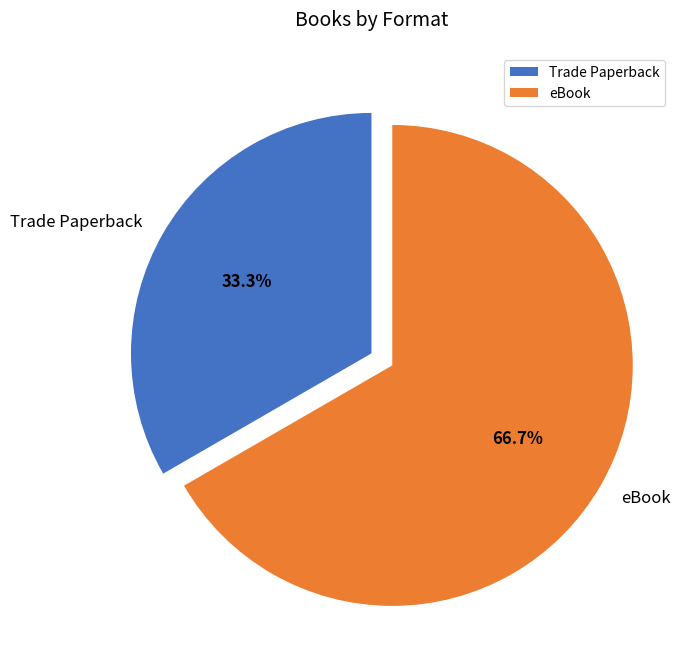

To the nearest percent, what is the difference between the eBook and Trade Paperback slice percentages?

33%